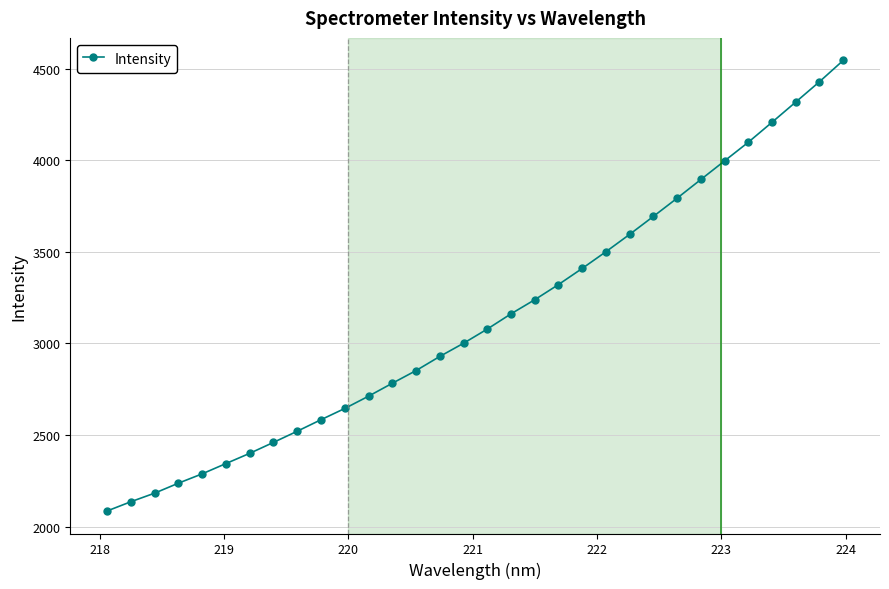

What is the value of the 22nd point from the left?

3500.7